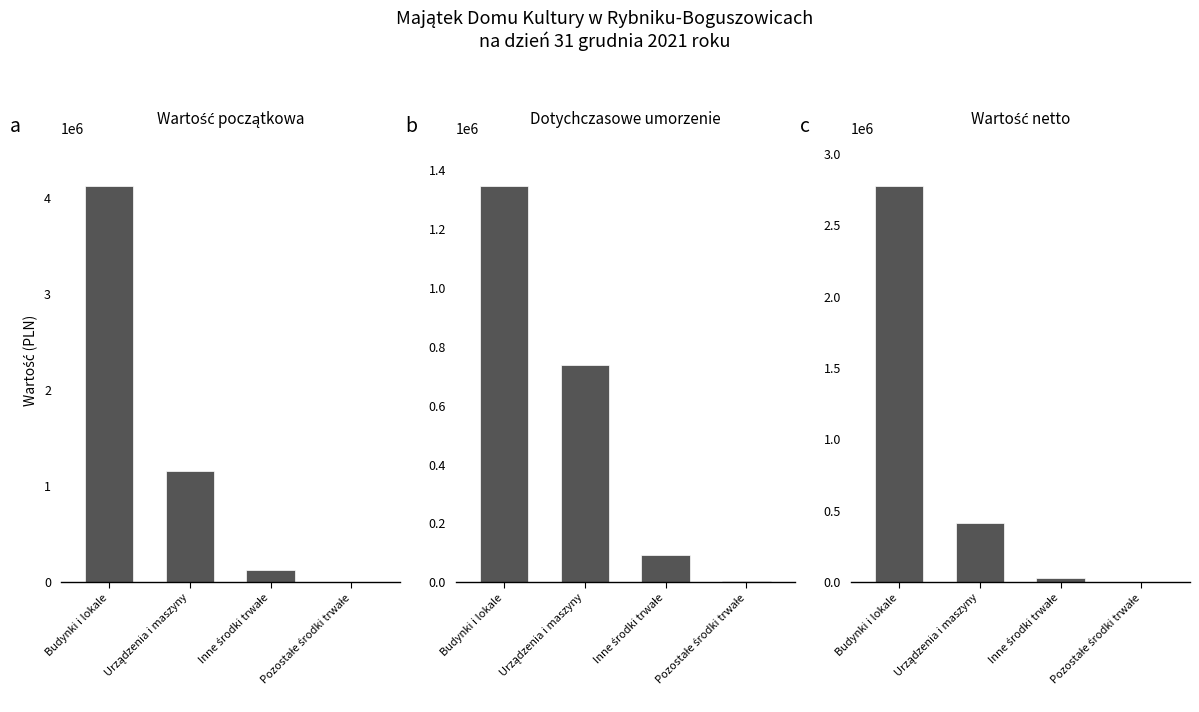

Reading right to left, list all the values displayed in this chart.

Wartość początkowa: 3799.0	121592.8	1157187.9	4121961.7
Dotychczasowe umorzenie: 3799.0	93495.2	740022.6	1347268.5
Wartość netto: 0.0	28097.5	417165.4	2774693.2